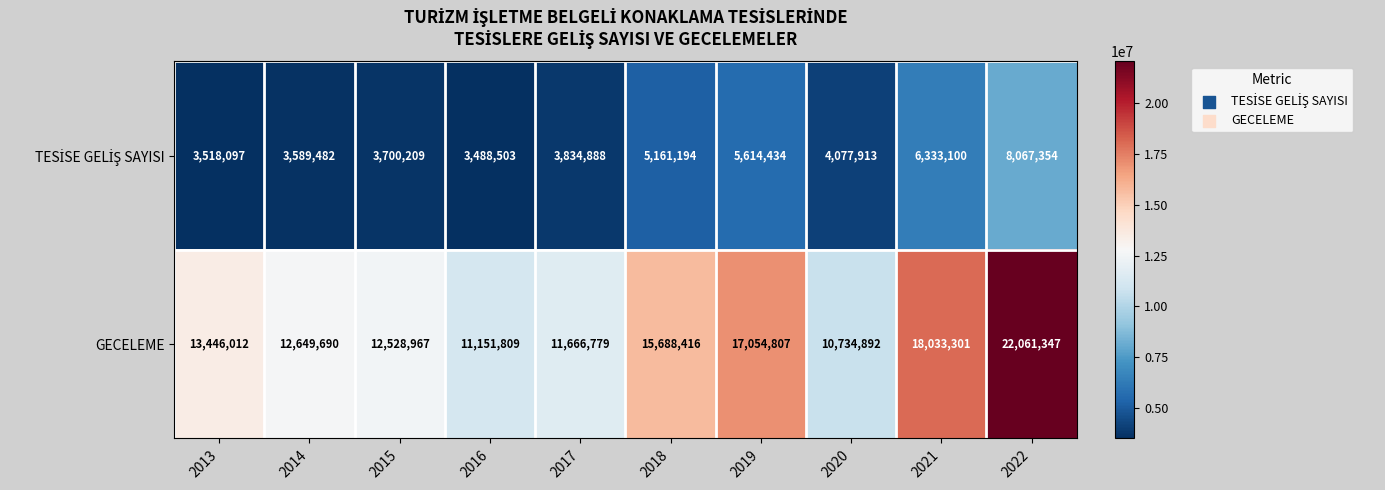

Where is GECELEME nearest to the value 16398119?

2019